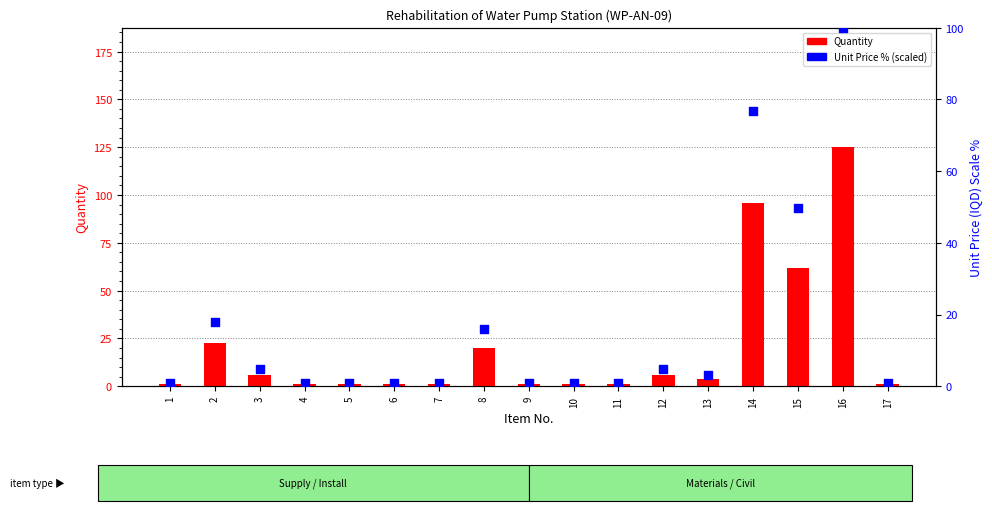

At how many categories does at least one series exceed 3?

8